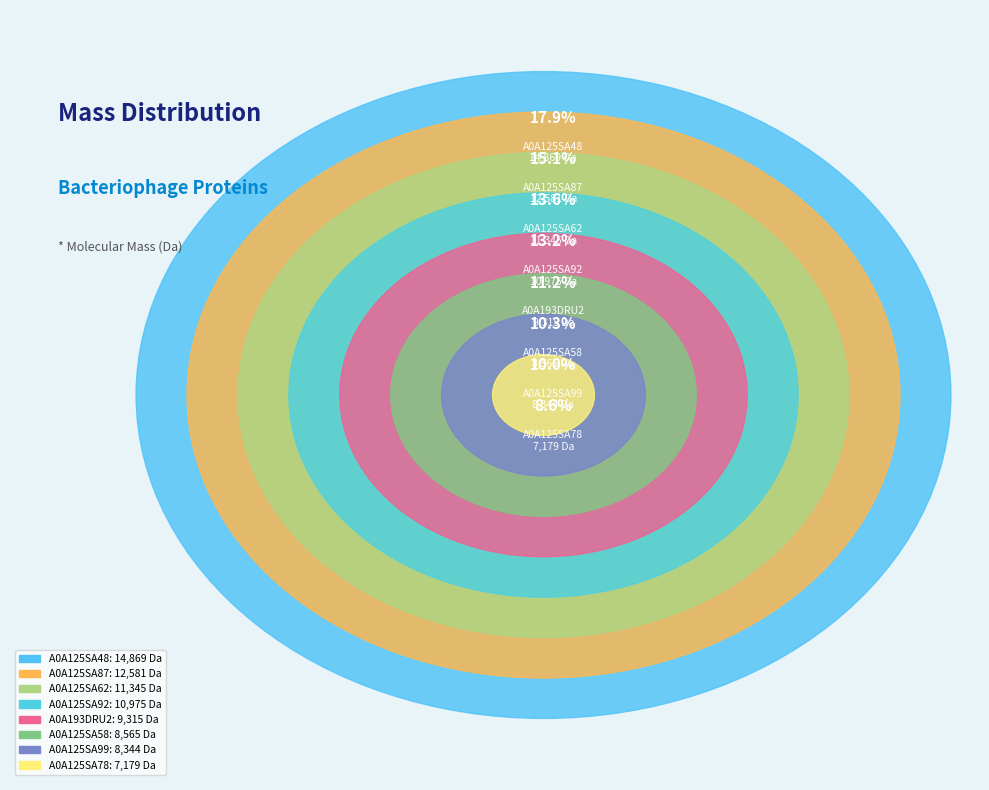

Is there a majority slice in this chart?

No